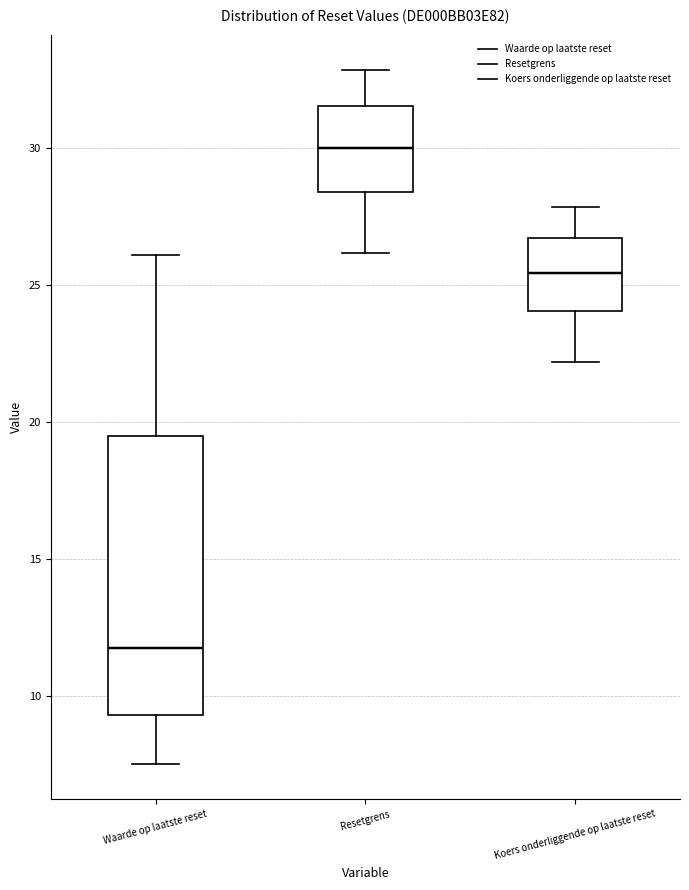

Reading left to right, transcribe this box plot: for each box, give where its median line is, the range the box spans, and where its two whiskers end, as read against the y-axis. The values are not printed on the chart, so give them approximately, as read against the axis.

Waarde op laatste reset: median 11.5, box 9.5 to 19.5, whiskers 7.5 to 26.0
Resetgrens: median 30.0, box 28.5 to 31.5, whiskers 26.0 to 33.0
Koers onderliggende op laatste reset: median 25.5, box 24.0 to 26.5, whiskers 22.0 to 28.0